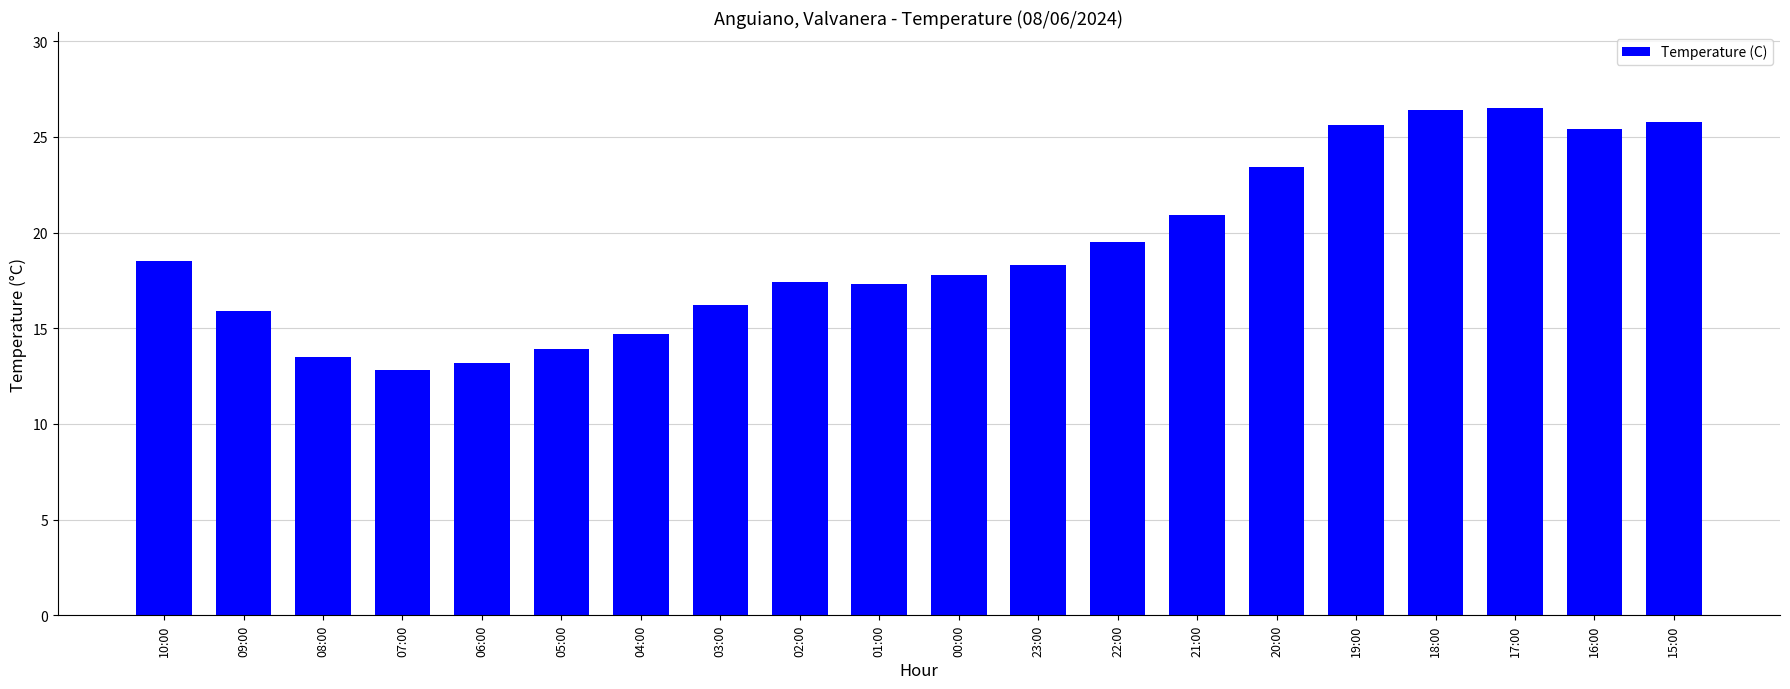

Between 21:00 and 22:00, which is larger?

21:00